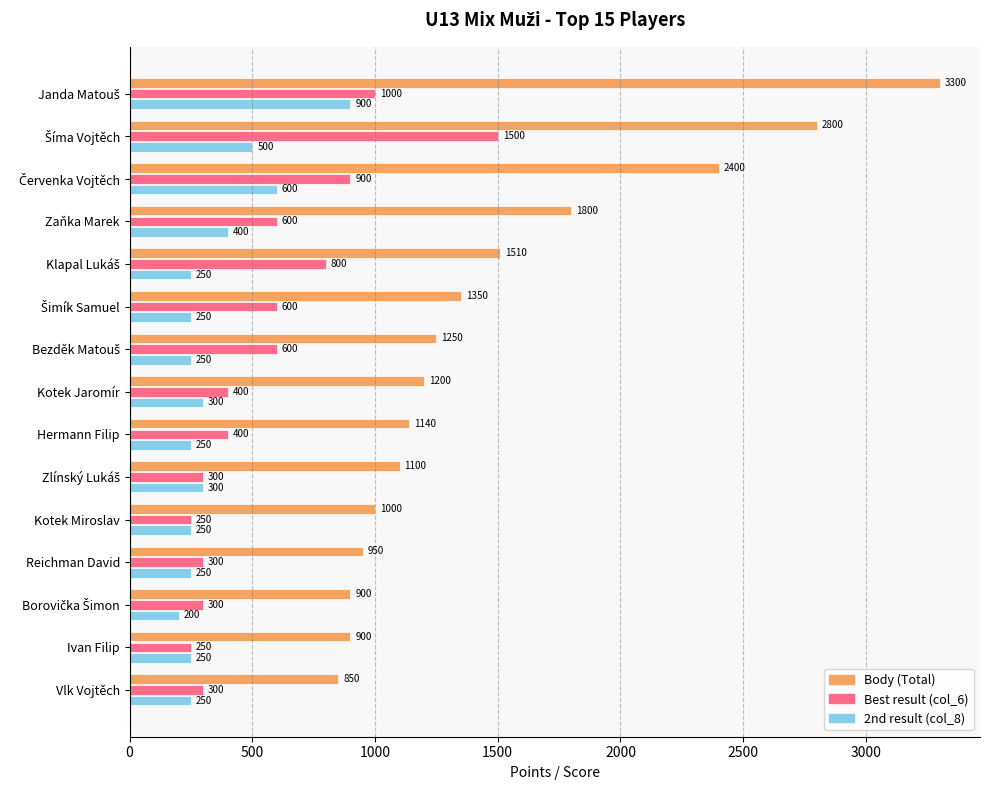

What is the greatest value displayed?

3300